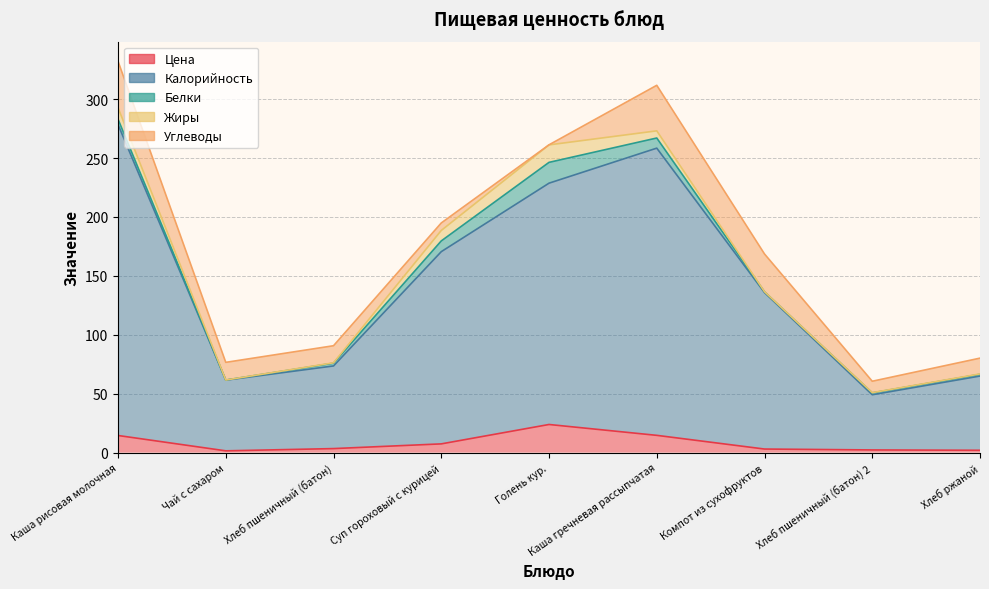

What is the total value across all series at Хлеб ржаной?

80.2